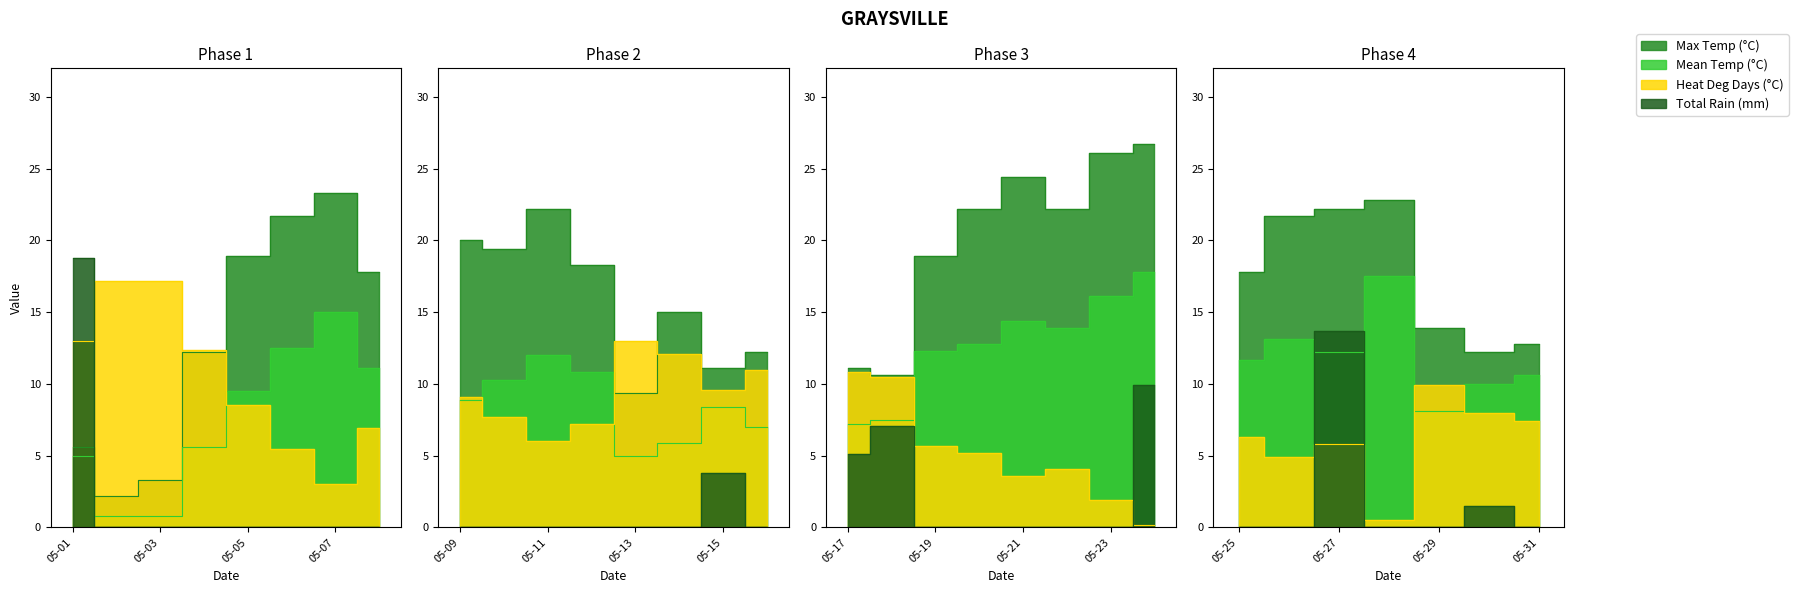

What is the average value of the Heat Deg Days (°C) series?

7.9